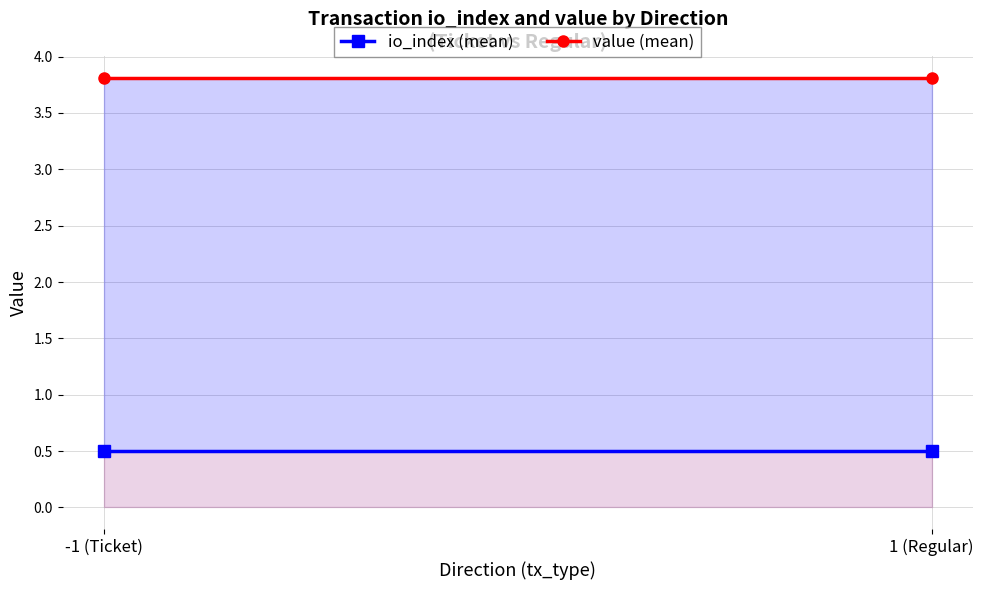

What is the label of the 2nd point from the right?

-1 (Ticket)